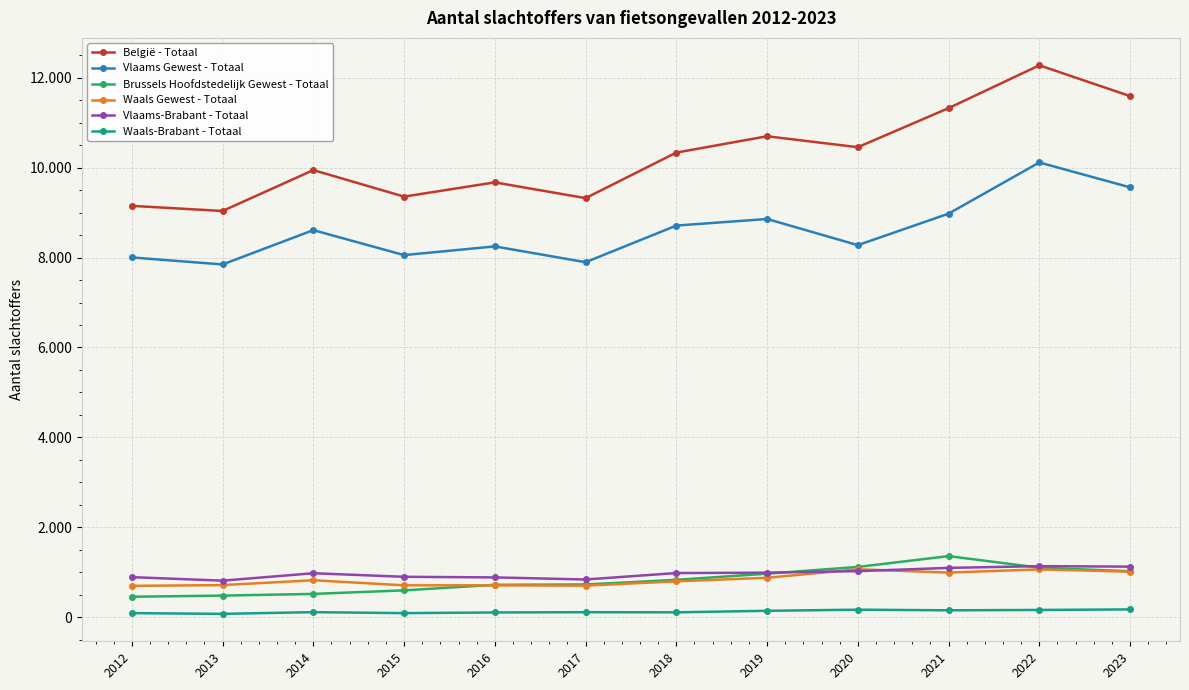

What is the spread (max minus min) of values at 2013?

8966